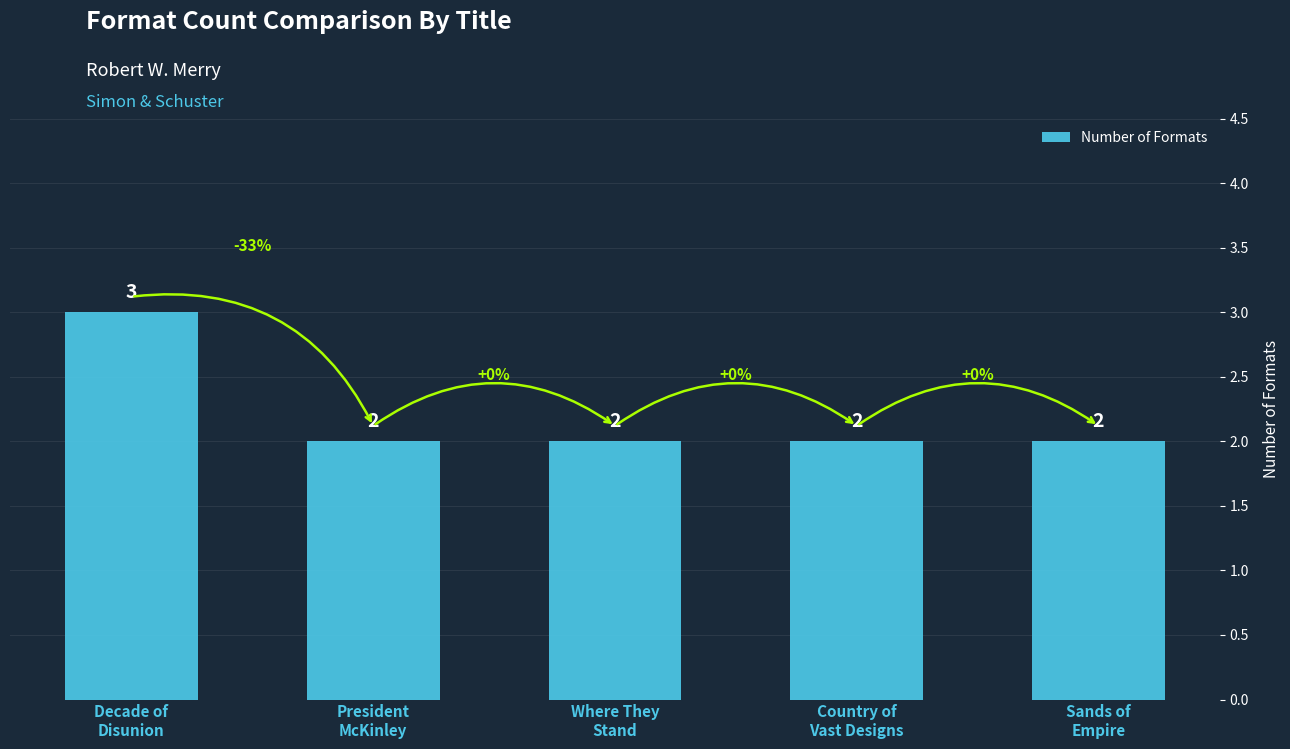

What is the maximum value shown in the chart?

3